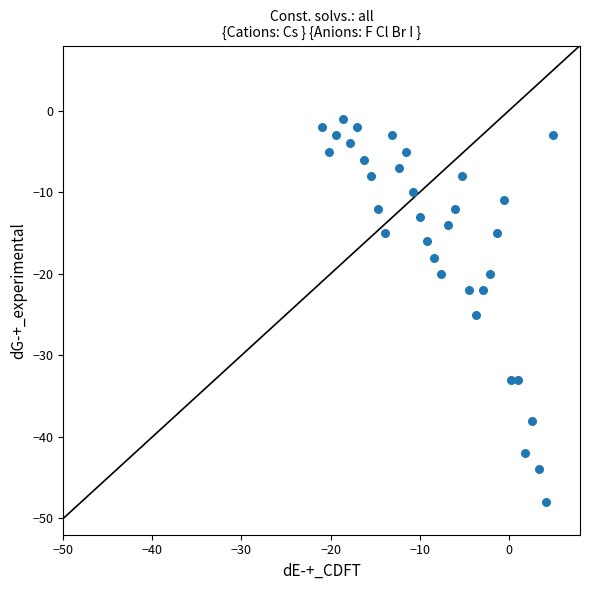

What is the range of Y values (max minus min)?

47